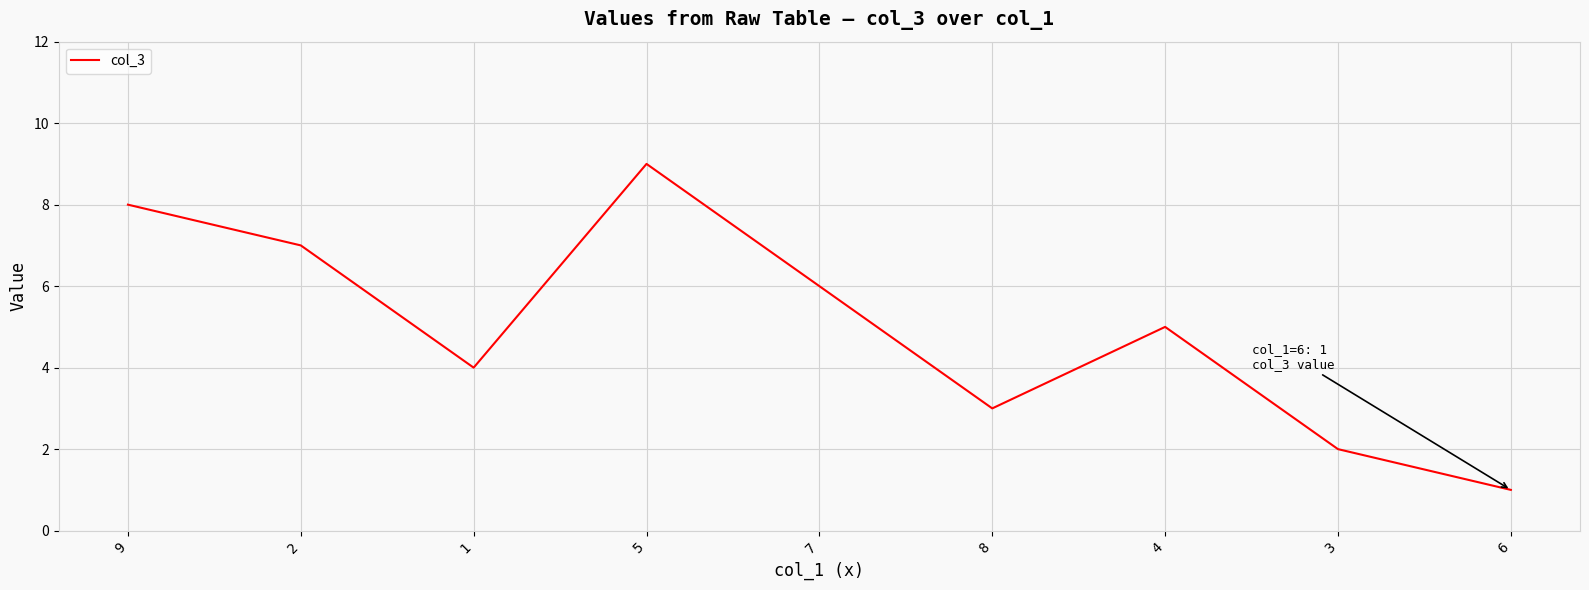

What is the difference between the values at 7 and 9?

2